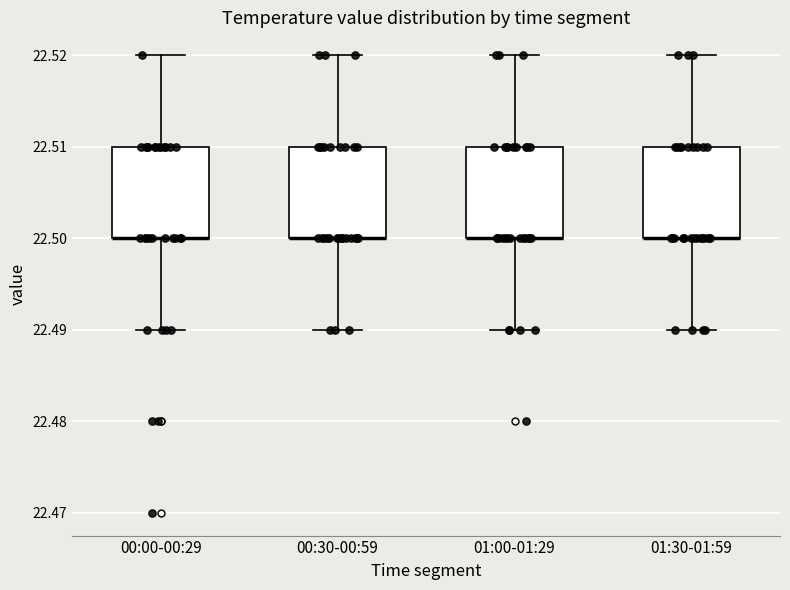

Where is the lower edge of the box for 01:30-01:59 on the y-axis? The values are not printed on the chart, so give them approximately, as read against the axis.

22.50